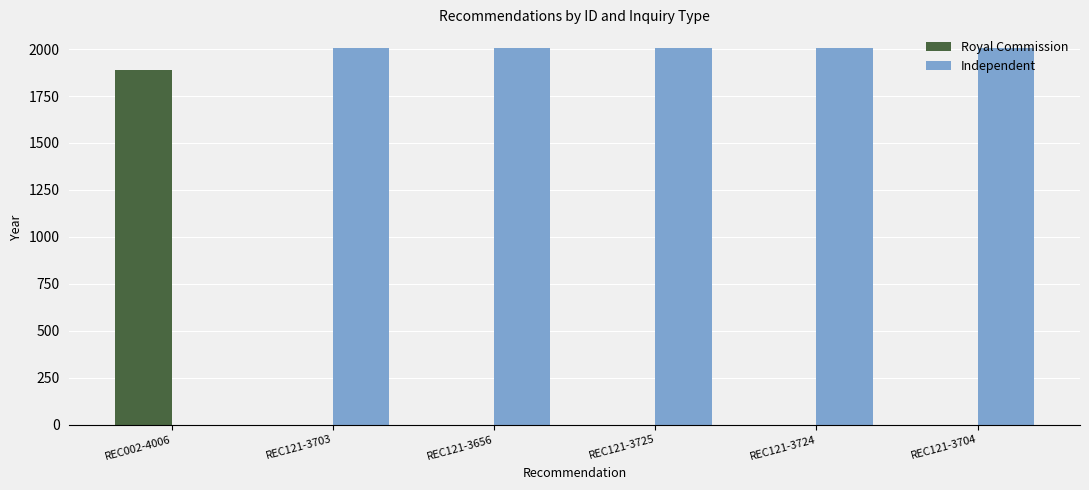

What is the greatest value displayed?

2005